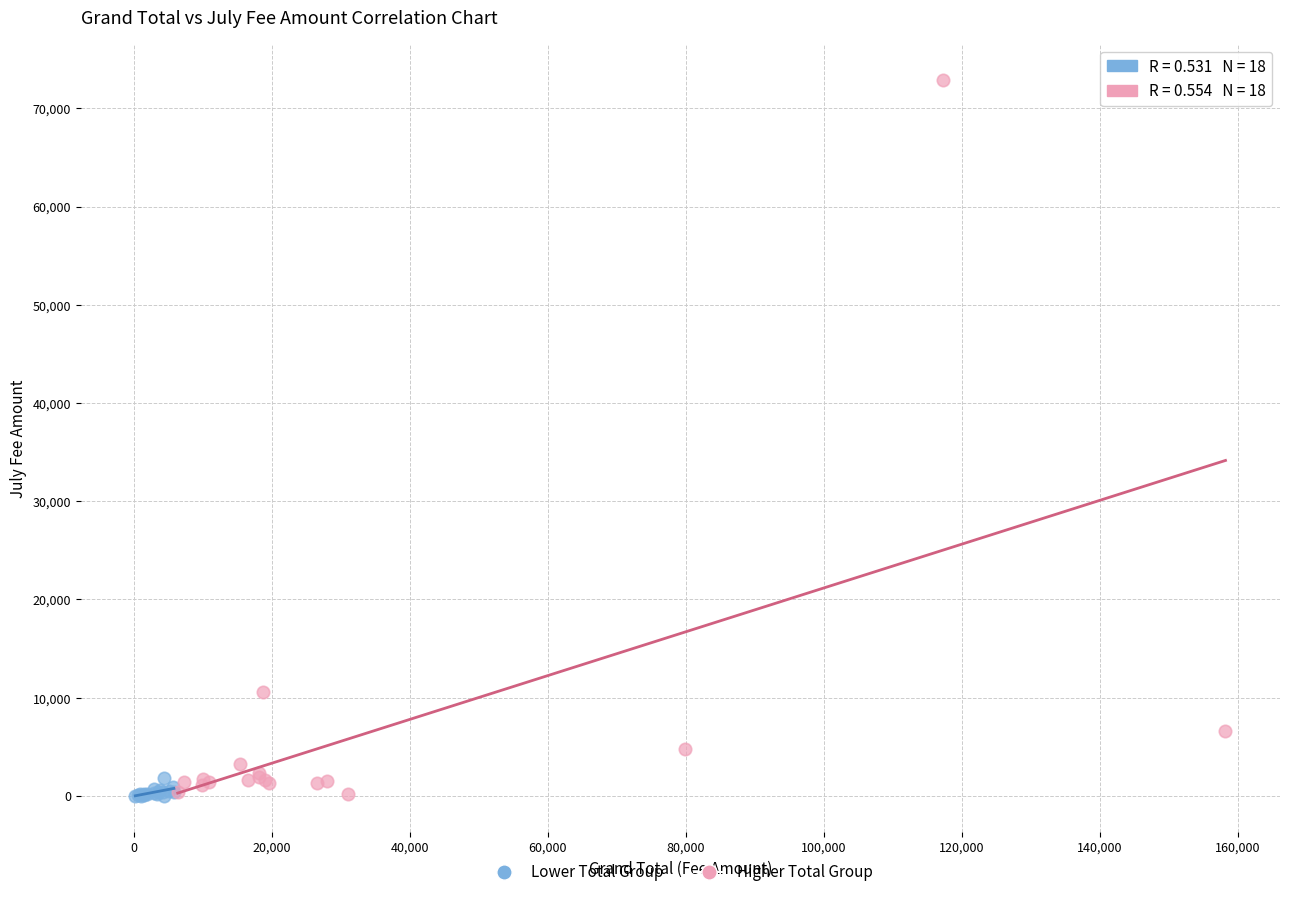

Which series has the largest Y range (max minus min)?

Higher Total Group